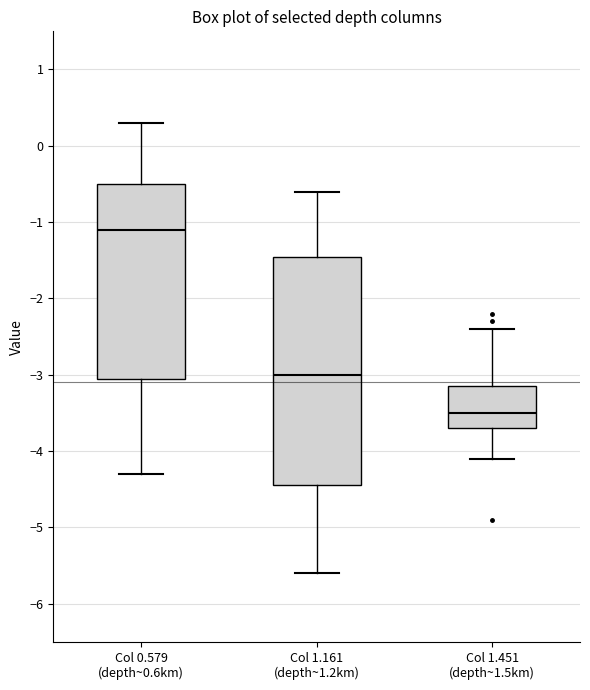

Which box is the tallest, from its lower edge to its upper edge?

Col 1.161 (depth~1.2km)